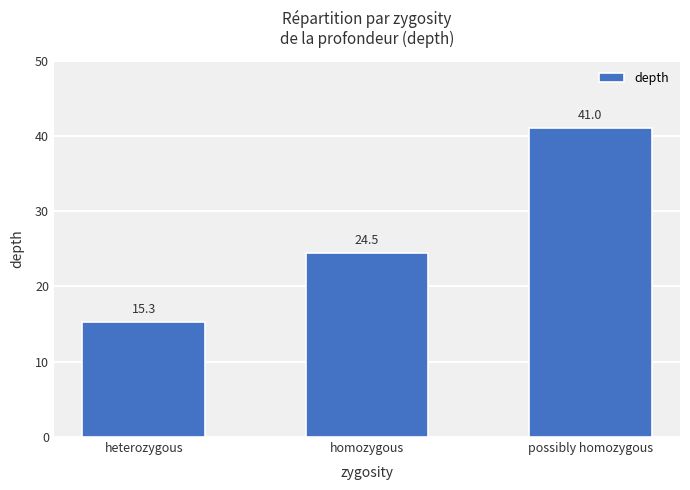

How many values exceed 24?

2